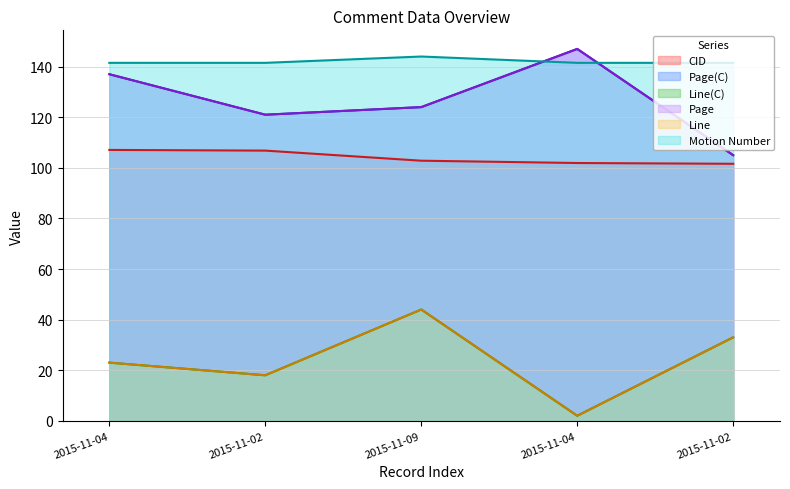

At which category is the sum across all series the highest?

2015-11-09